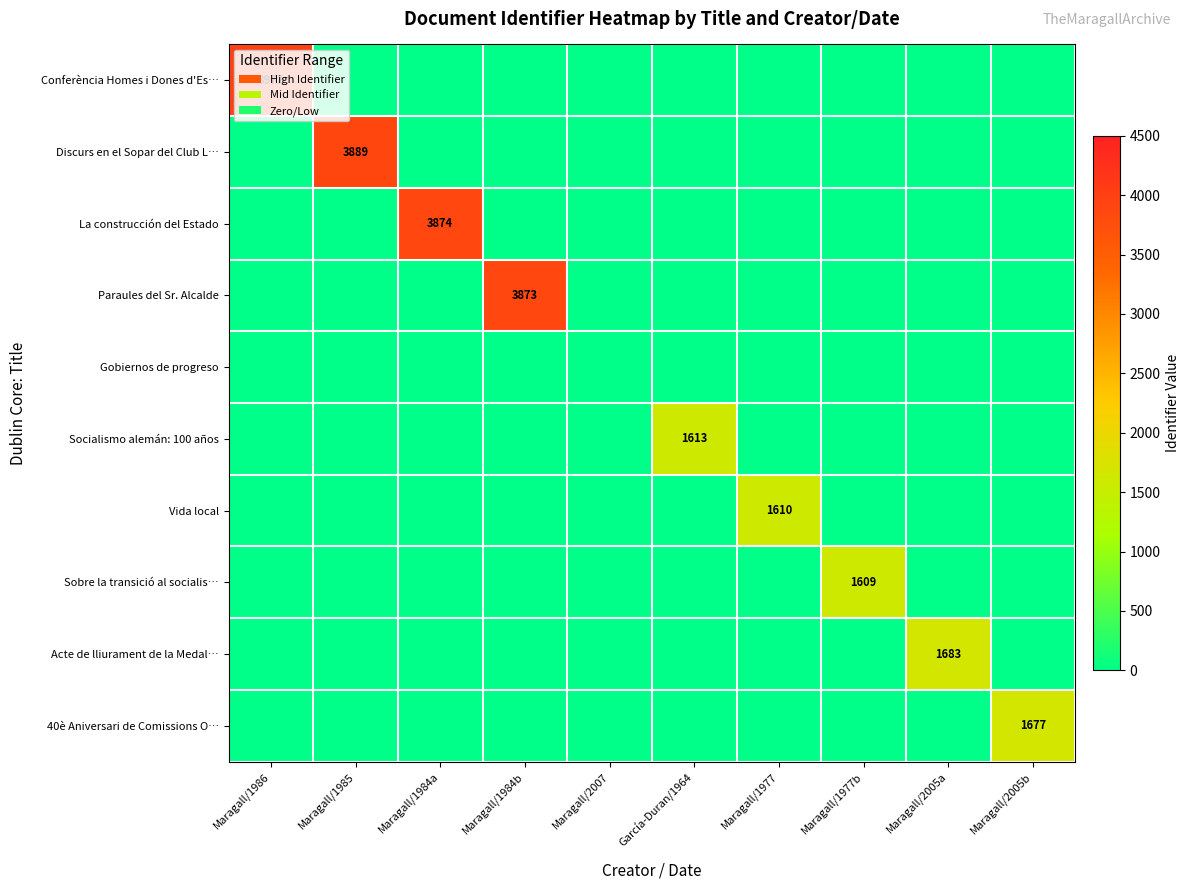

The Paraules del Sr. Alcalde series shows 3873 at Maragall/1984b. True or false?

True